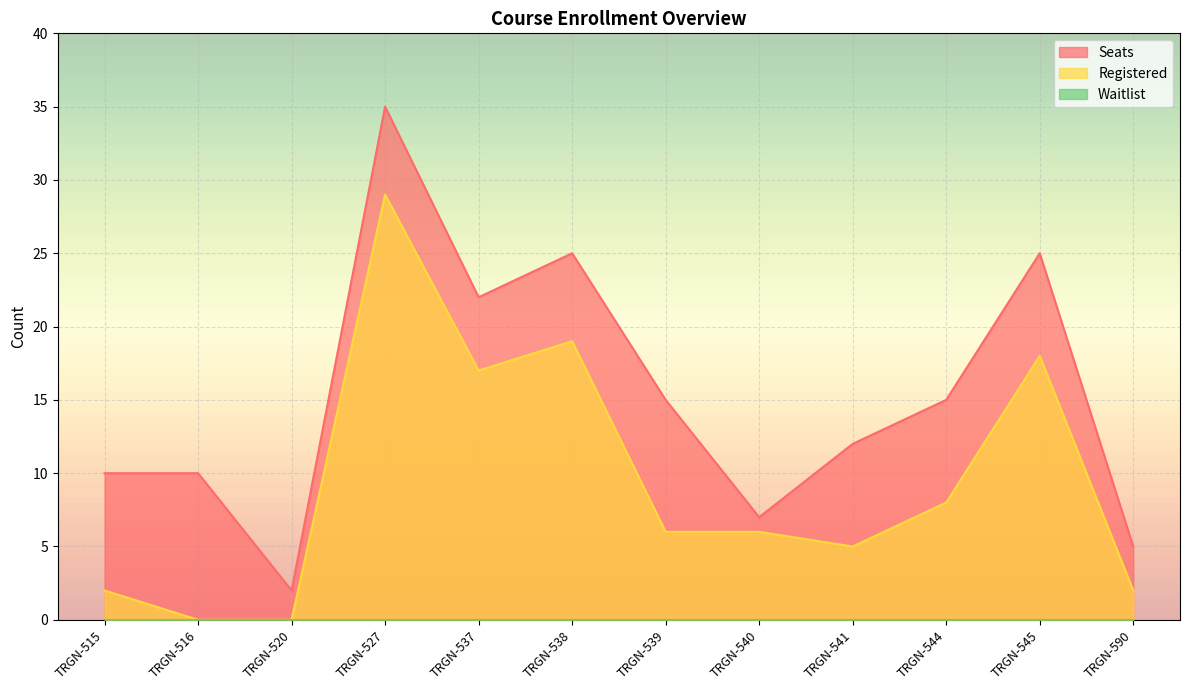

What is the maximum value shown in the chart?

35